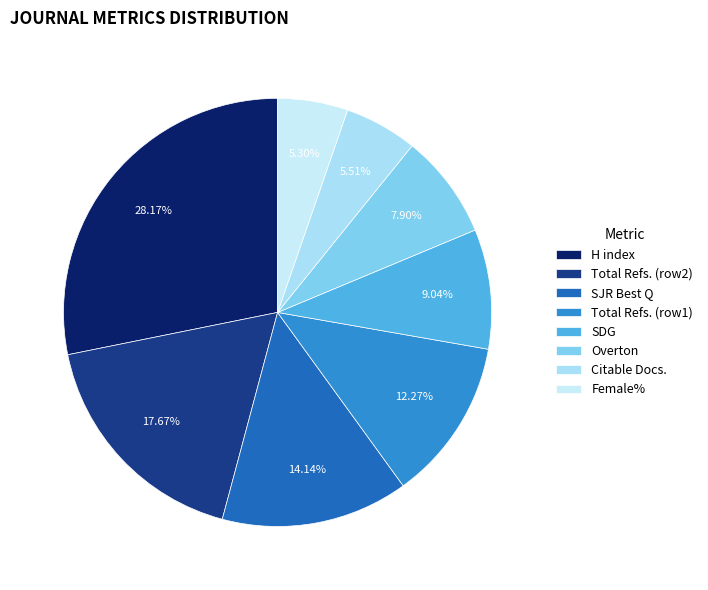

Count the number of slices in the pie.

8